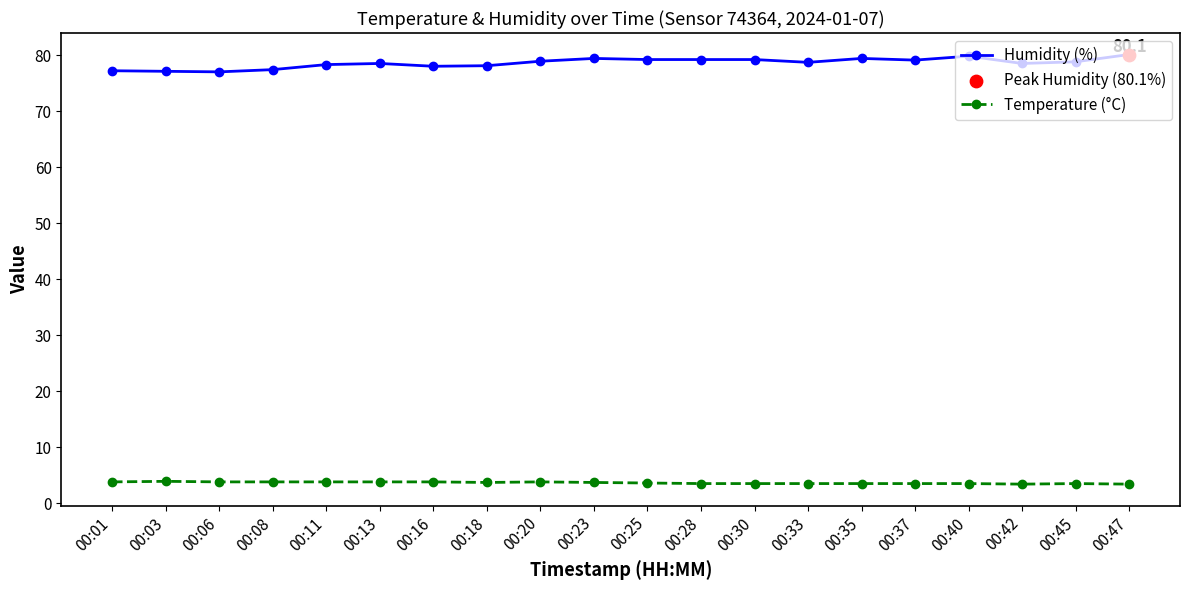

Is the value of Humidity (%) at 00:06 greater than the value of Temperature (°C) at 00:33?

Yes